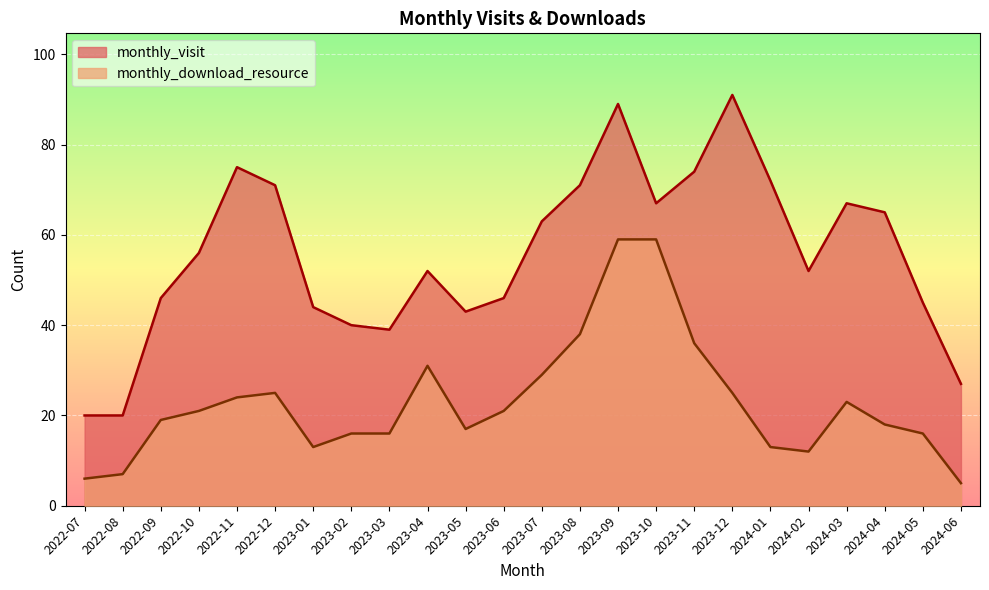

The monthly_download_resource series shows 34 at 2023-06. True or false?

False